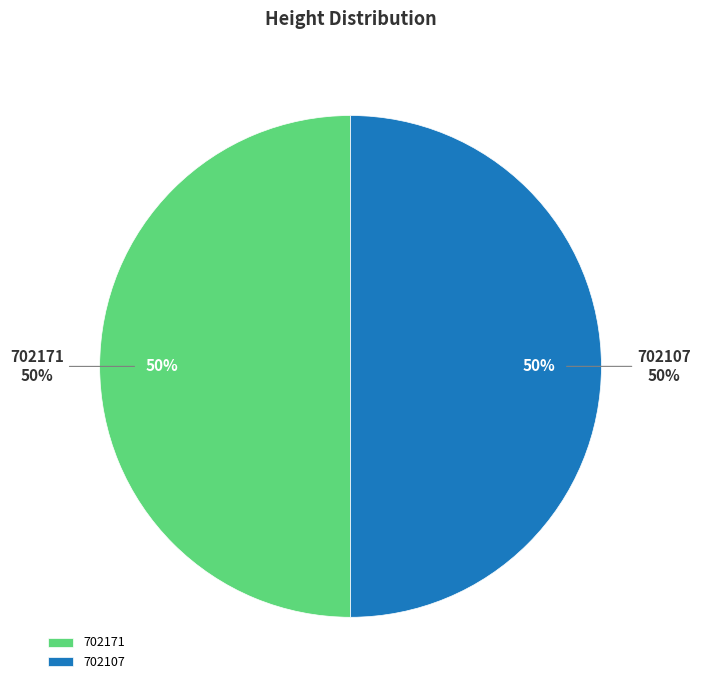

Does 702107 represent more than half of the total?

No